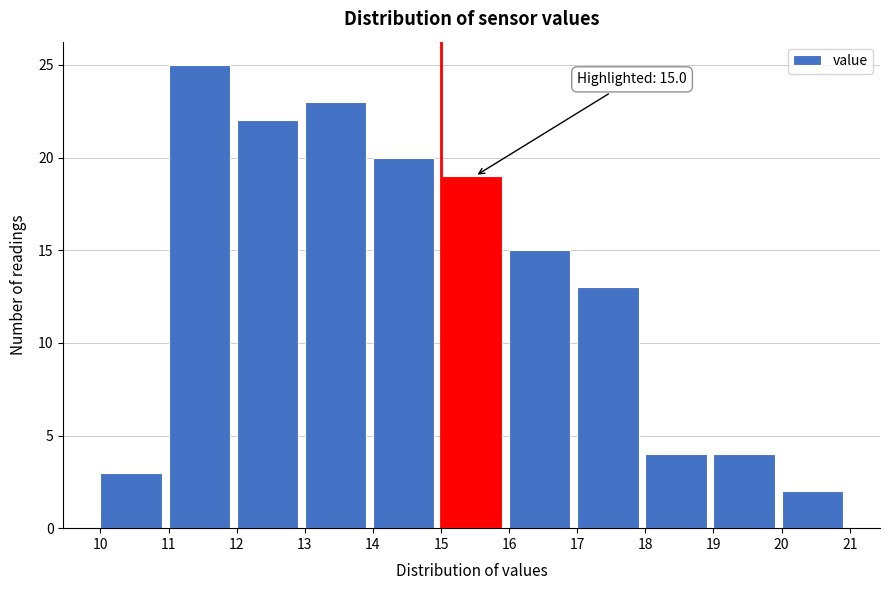

Which range on the x-axis has the tallest bar?

11 to 12